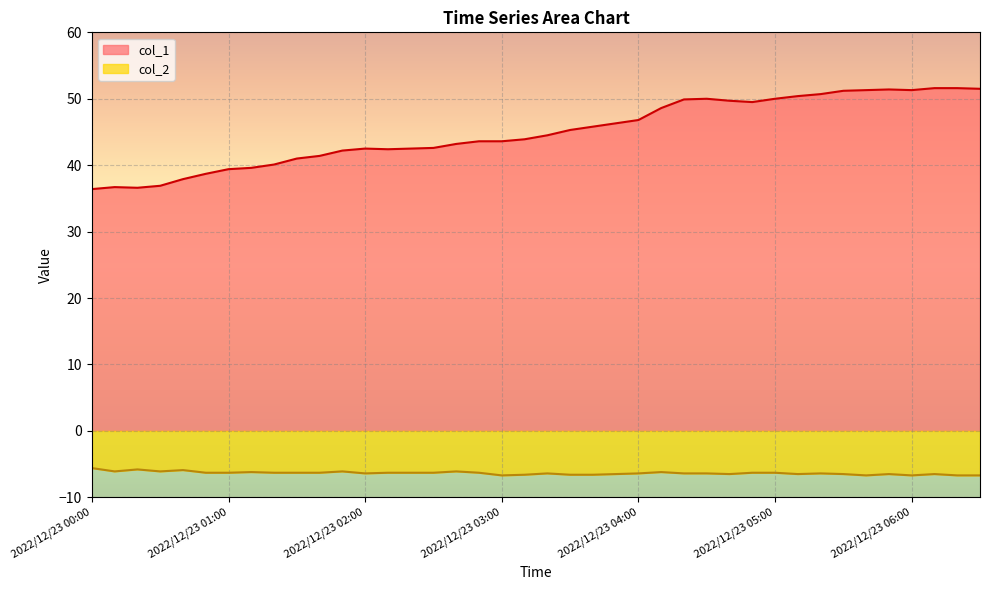

Reading right to left, extract all data points from this chart.

col_1: 2022/12/23 06:30=51.5	2022/12/23 06:20=51.6	2022/12/23 06:10=51.6	2022/12/23 06:00=51.3	2022/12/23 05:50=51.4	2022/12/23 05:40=51.3	2022/12/23 05:30=51.2	2022/12/23 05:20=50.7	2022/12/23 05:10=50.4	2022/12/23 05:00=50.0	2022/12/23 04:50=49.5	2022/12/23 04:40=49.7	2022/12/23 04:30=50.0	2022/12/23 04:20=49.9	2022/12/23 04:10=48.6	2022/12/23 04:00=46.8	2022/12/23 03:50=46.3	2022/12/23 03:40=45.8	2022/12/23 03:30=45.3	2022/12/23 03:20=44.5	2022/12/23 03:10=43.9	2022/12/23 03:00=43.6	2022/12/23 02:50=43.6	2022/12/23 02:40=43.2	2022/12/23 02:30=42.6	2022/12/23 02:20=42.5	2022/12/23 02:10=42.4	2022/12/23 02:00=42.5	2022/12/23 01:50=42.2	2022/12/23 01:40=41.4	2022/12/23 01:30=41.0	2022/12/23 01:20=40.1	2022/12/23 01:10=39.6	2022/12/23 01:00=39.4	2022/12/23 00:50=38.7	2022/12/23 00:40=37.9	2022/12/23 00:30=36.9	2022/12/23 00:20=36.6	2022/12/23 00:10=36.7	2022/12/23 00:00=36.4
col_2: 2022/12/23 06:30=-6.7	2022/12/23 06:20=-6.7	2022/12/23 06:10=-6.5	2022/12/23 06:00=-6.7	2022/12/23 05:50=-6.5	2022/12/23 05:40=-6.7	2022/12/23 05:30=-6.5	2022/12/23 05:20=-6.4	2022/12/23 05:10=-6.5	2022/12/23 05:00=-6.3	2022/12/23 04:50=-6.3	2022/12/23 04:40=-6.5	2022/12/23 04:30=-6.4	2022/12/23 04:20=-6.4	2022/12/23 04:10=-6.2	2022/12/23 04:00=-6.4	2022/12/23 03:50=-6.5	2022/12/23 03:40=-6.6	2022/12/23 03:30=-6.6	2022/12/23 03:20=-6.4	2022/12/23 03:10=-6.6	2022/12/23 03:00=-6.7	2022/12/23 02:50=-6.3	2022/12/23 02:40=-6.1	2022/12/23 02:30=-6.3	2022/12/23 02:20=-6.3	2022/12/23 02:10=-6.3	2022/12/23 02:00=-6.4	2022/12/23 01:50=-6.1	2022/12/23 01:40=-6.3	2022/12/23 01:30=-6.3	2022/12/23 01:20=-6.3	2022/12/23 01:10=-6.2	2022/12/23 01:00=-6.3	2022/12/23 00:50=-6.3	2022/12/23 00:40=-5.9	2022/12/23 00:30=-6.1	2022/12/23 00:20=-5.8	2022/12/23 00:10=-6.1	2022/12/23 00:00=-5.6